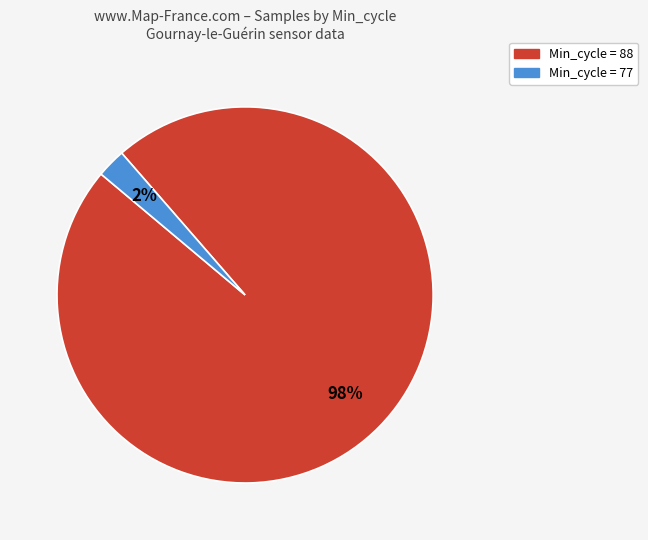

Which slice is the largest?

Min_cycle = 88